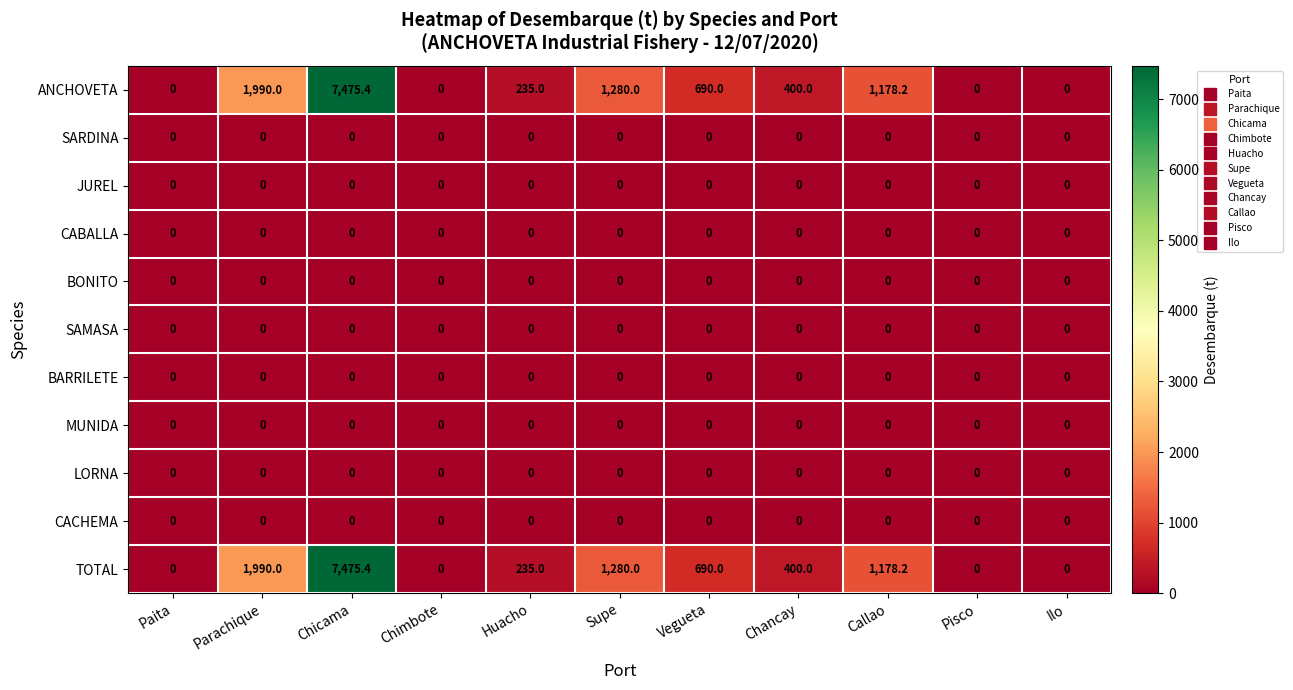

Which category has the highest value across all series?

Chicama